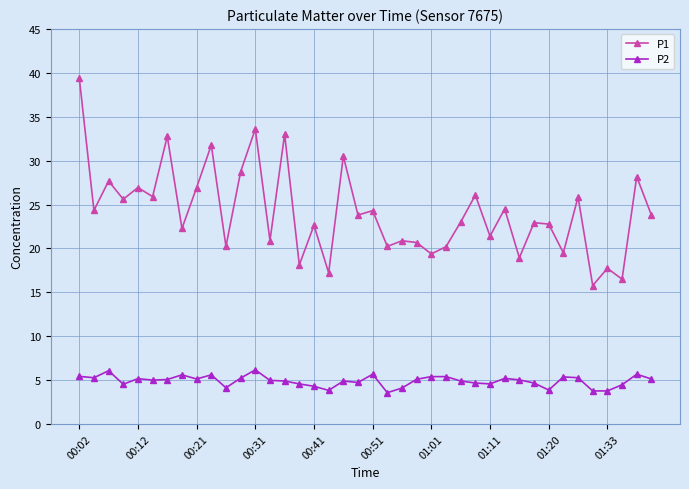

True or false: P1 and P2 intersect in this chart.

False